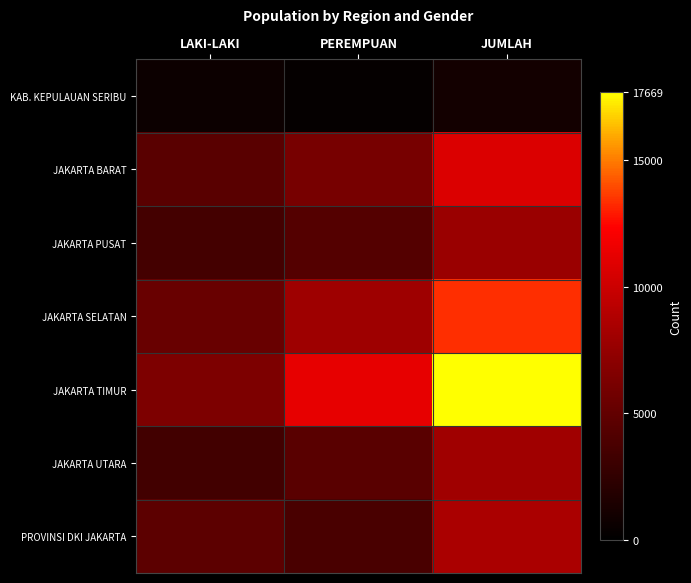

Reading left to right, extract all data points from this chart.

KAB. KEPULAUAN SERIBU: LAKI-LAKI=660	PEREMPUAN=339	JUMLAH=999
JAKARTA BARAT: LAKI-LAKI=4607	PEREMPUAN=6116	JUMLAH=10723
JAKARTA PUSAT: LAKI-LAKI=3462	PEREMPUAN=4292	JUMLAH=7754
JAKARTA SELATAN: LAKI-LAKI=5351	PEREMPUAN=7972	JUMLAH=13323
JAKARTA TIMUR: LAKI-LAKI=6401	PEREMPUAN=11268	JUMLAH=17669
JAKARTA UTARA: LAKI-LAKI=3446	PEREMPUAN=4575	JUMLAH=8021
PROVINSI DKI JAKARTA: LAKI-LAKI=4746	PEREMPUAN=3759	JUMLAH=8505